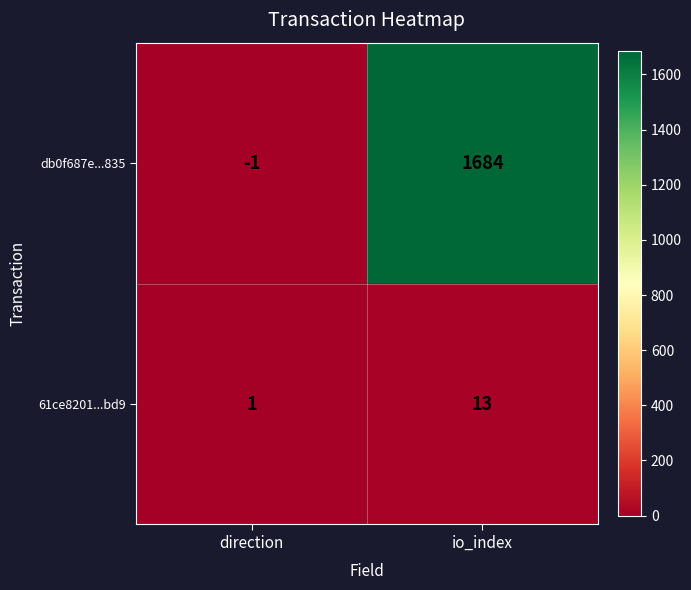

What is the difference between the highest and lowest values at io_index?

1671